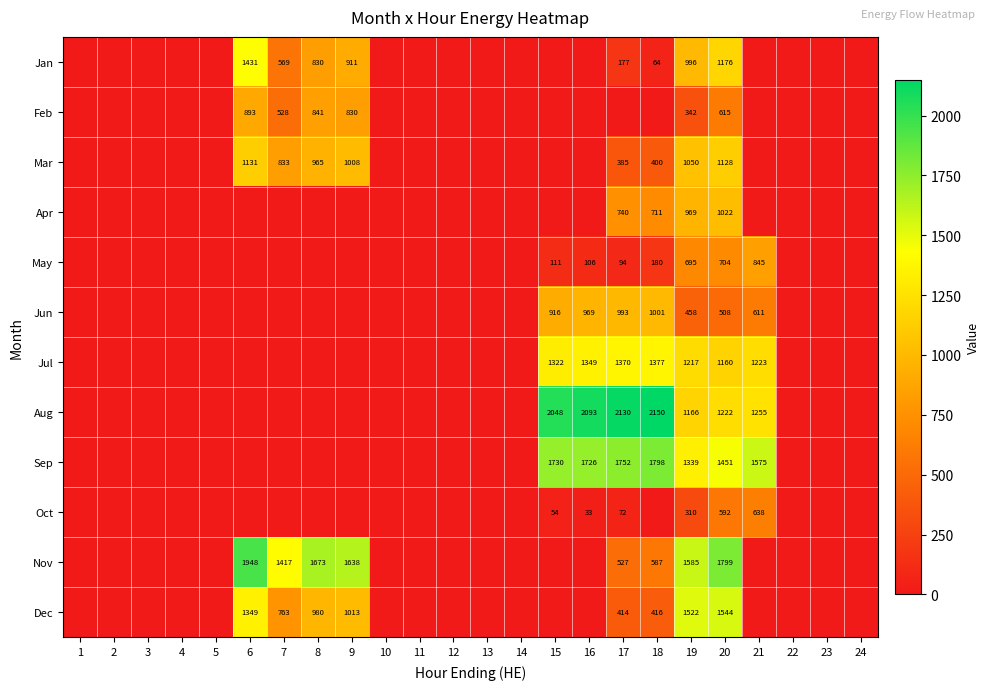

True or false: Nov has a value of 934 at 17.

False